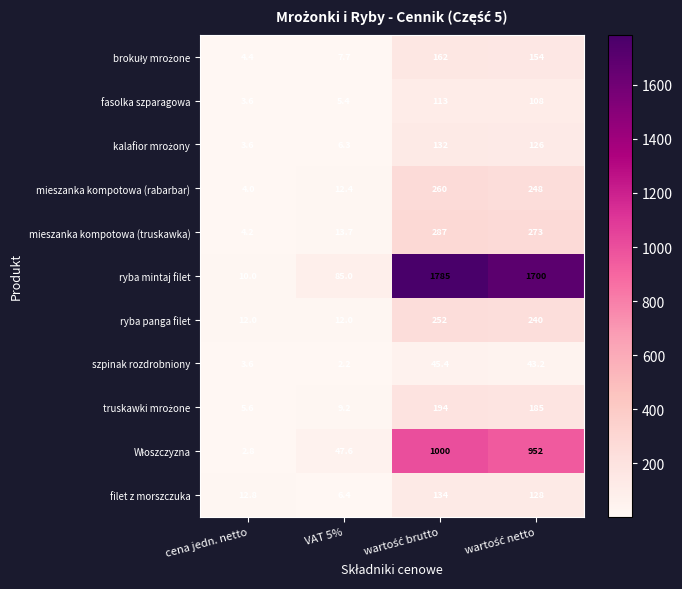

What is the sum of all mieszanka kompotowa (rabarbar) values?

524.4